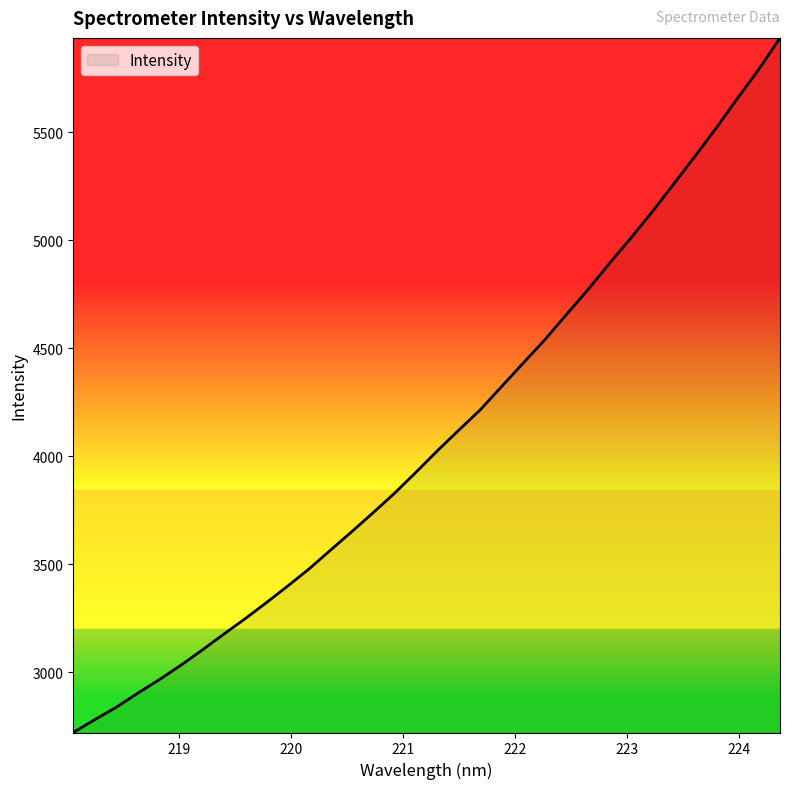

What is the average value?

4097.6